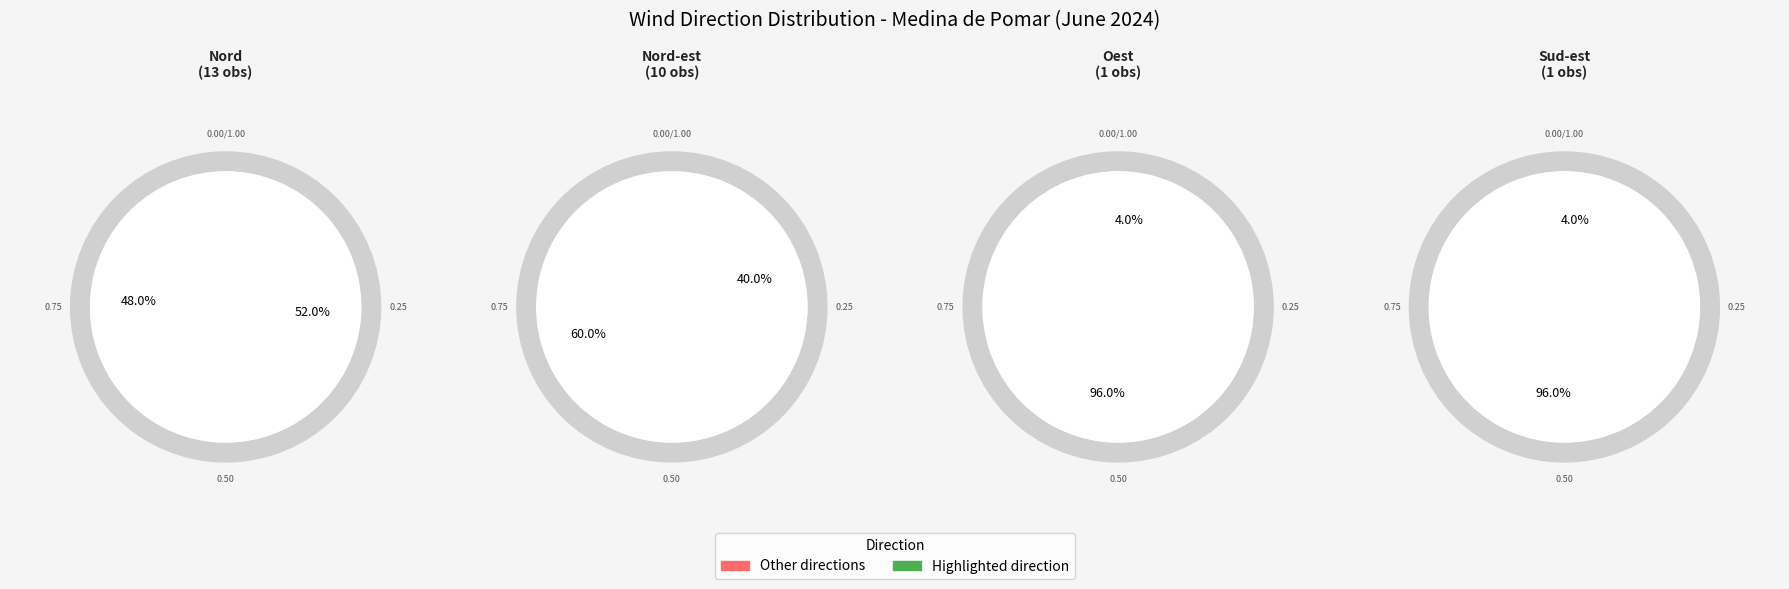

What portion of the pie excludes Oest?

96.0%